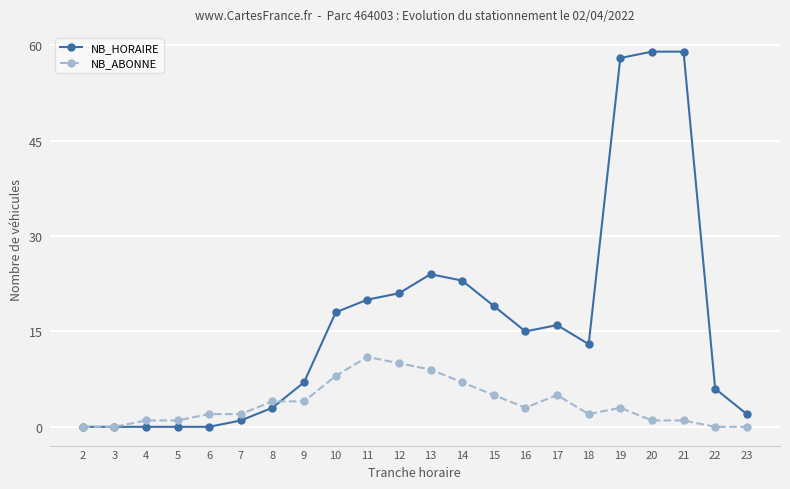

Rank the series by their average value, from lowest to highest.

NB_ABONNE, NB_HORAIRE